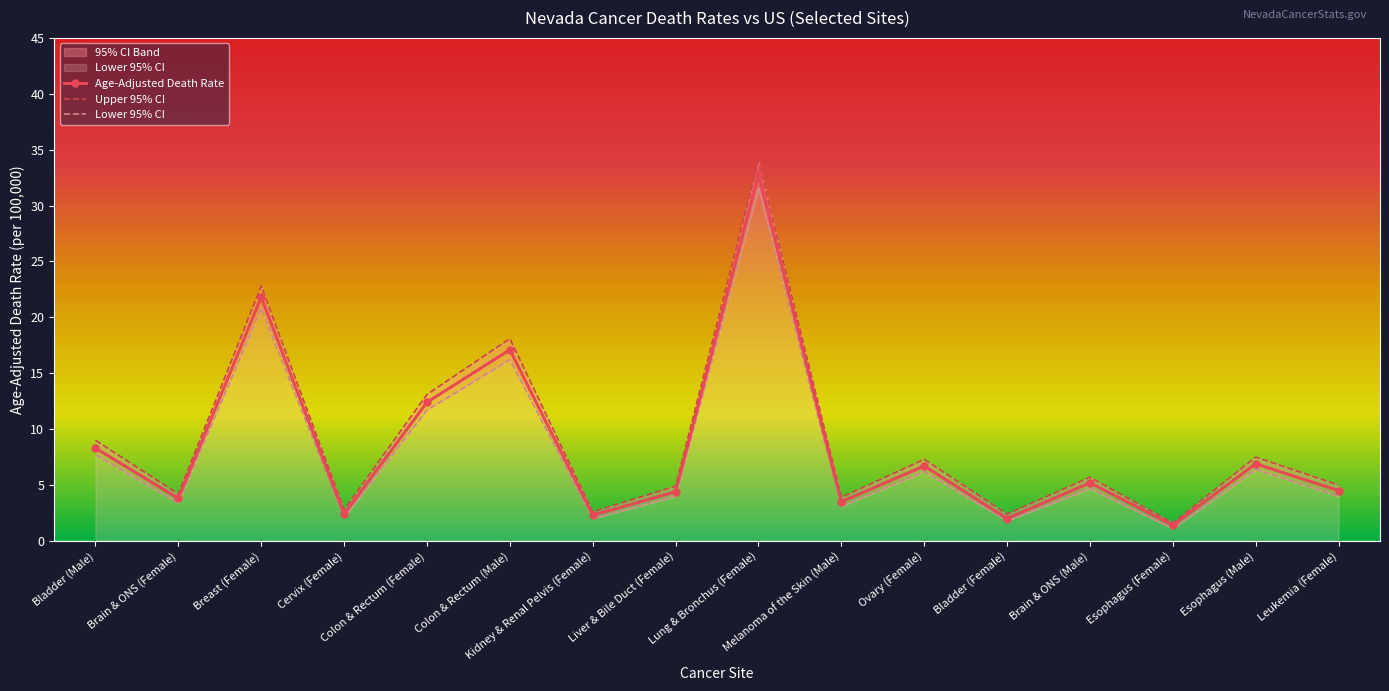

What is the label of the 6th point from the right?

Ovary (Female)